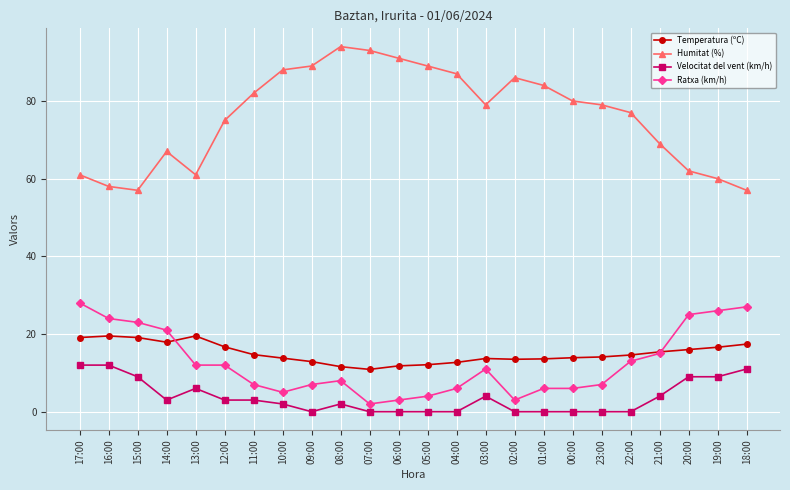

True or false: Temperatura (ºC) has a value of 19.1 at 17:00.

True